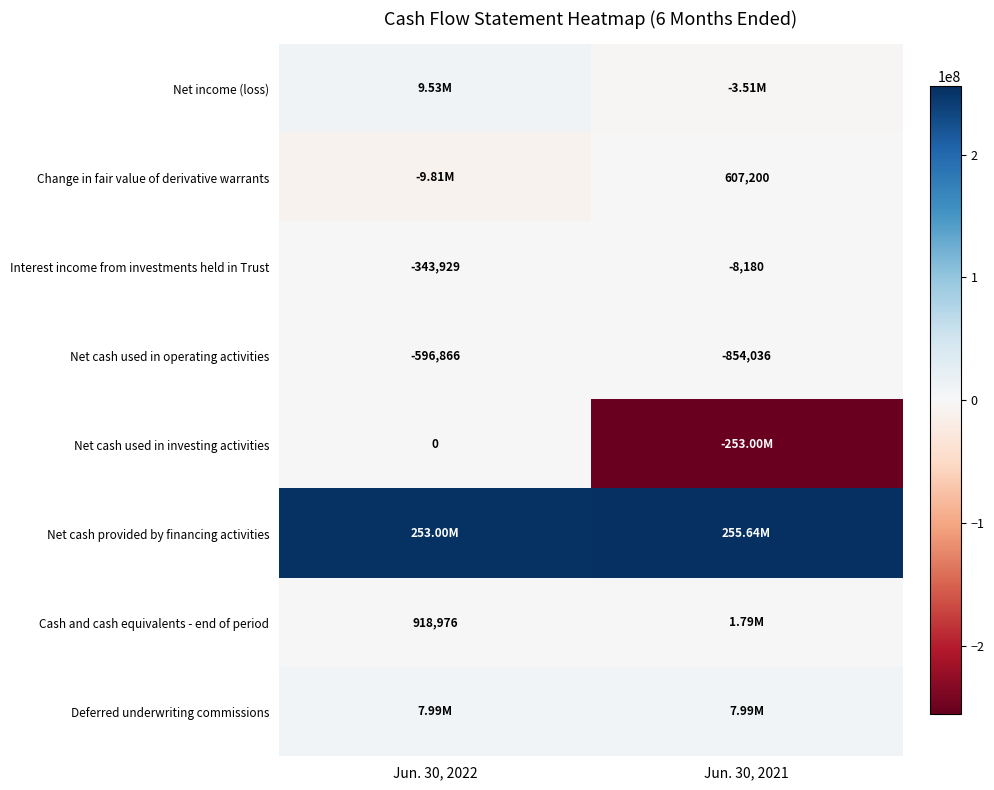

What is the difference between the Net cash used in operating activities values at Jun. 30, 2021 and Jun. 30, 2022?

257170